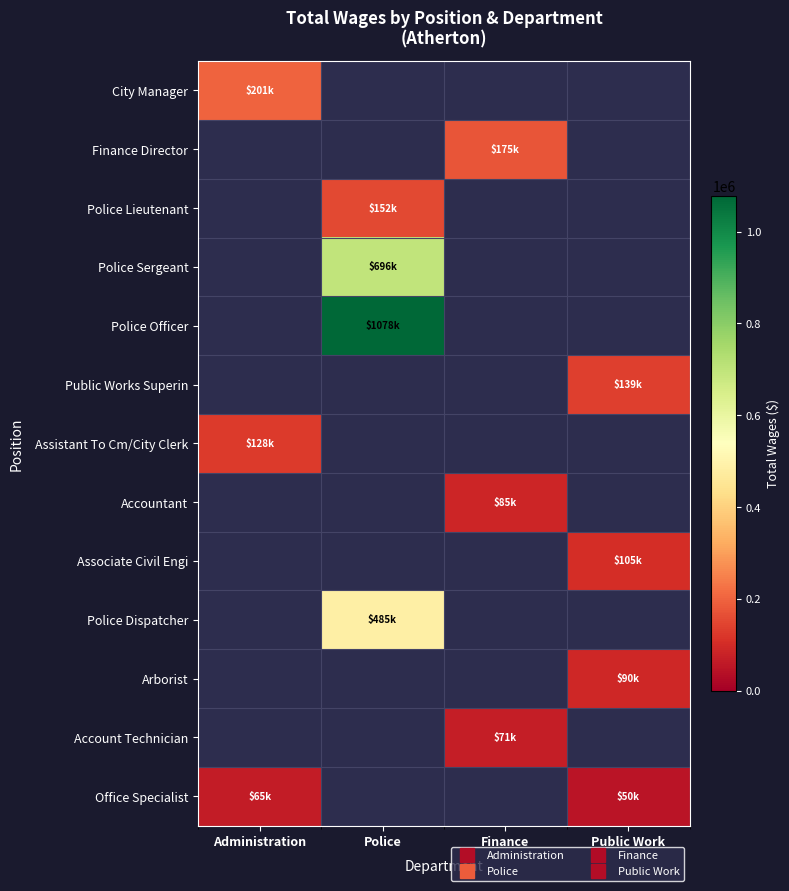

What is the greatest value displayed?

1077516.0